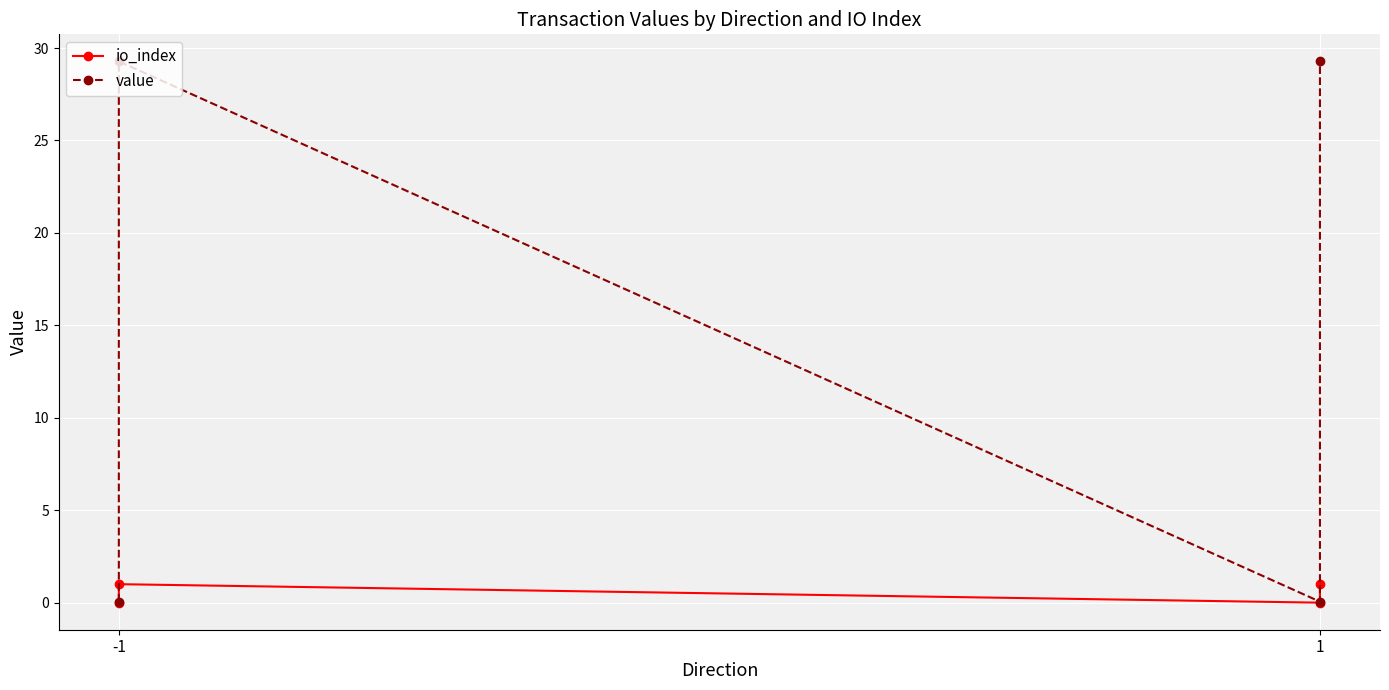

What value does the io_index series have at -1?

1.0